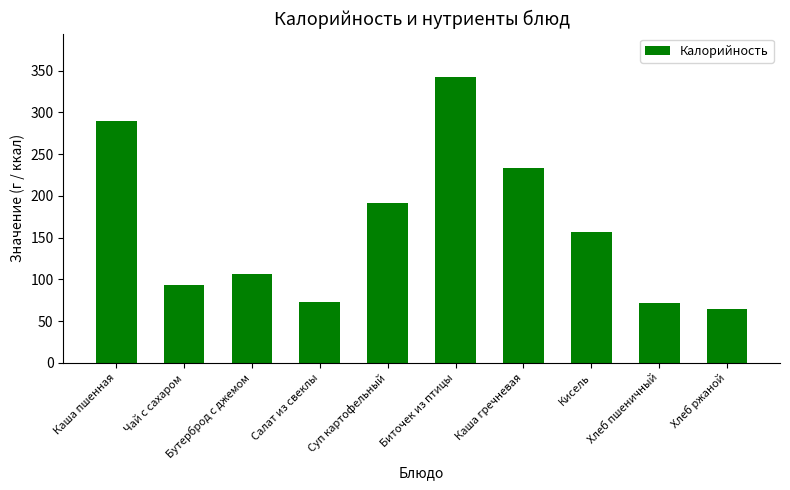

What is the difference between the values at Чай с сахаром and Хлеб ржаной?

28.8